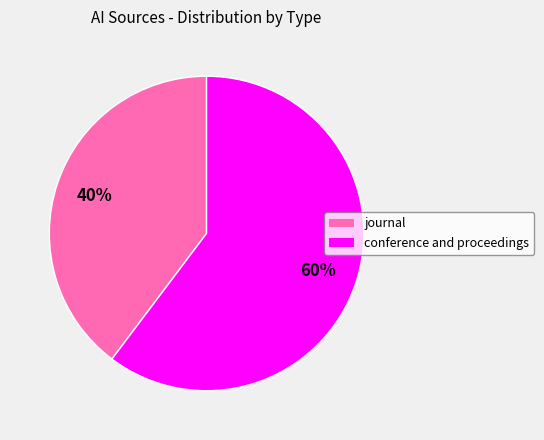

Does journal represent more than half of the total?

No